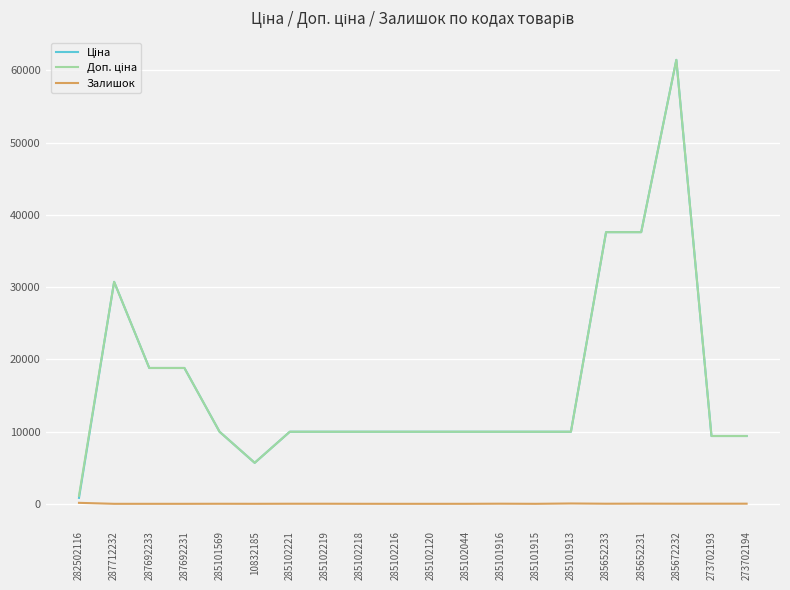

How many lines are shown in the chart?

3